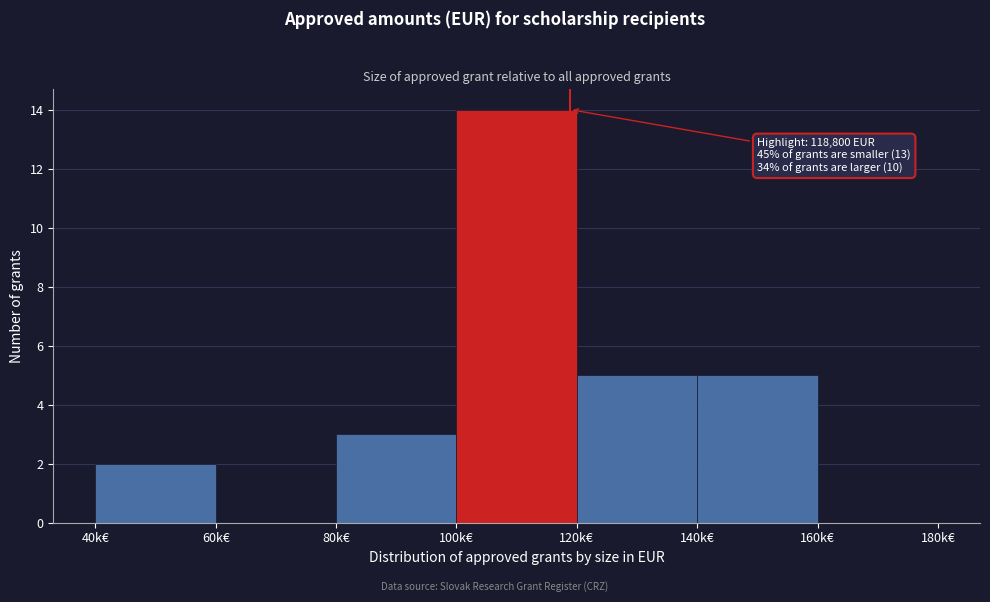

Reading left to right, what are all the values shown in this chart?

40k€=2	60k€=0	80k€=3	100k€=14	120k€=5	140k€=5	160k€=0